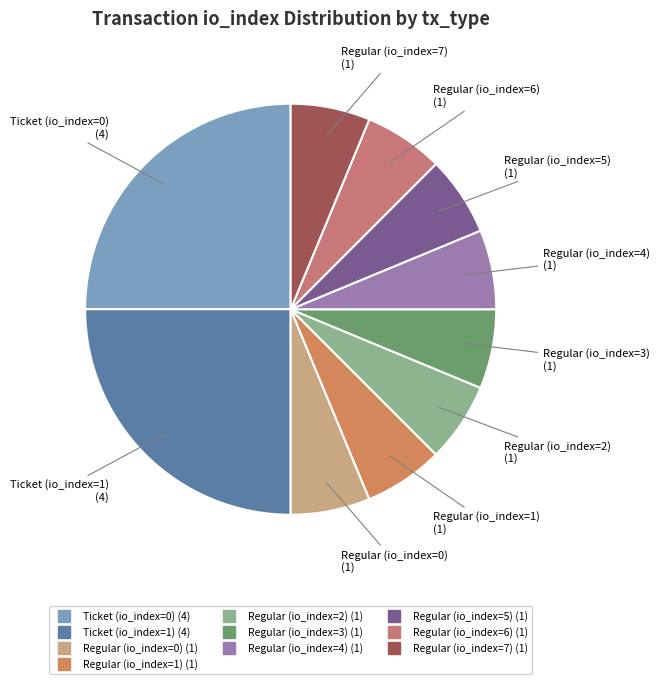

Do Regular (io_index=2) and Regular (io_index=3) together represent more than half of the pie?

No